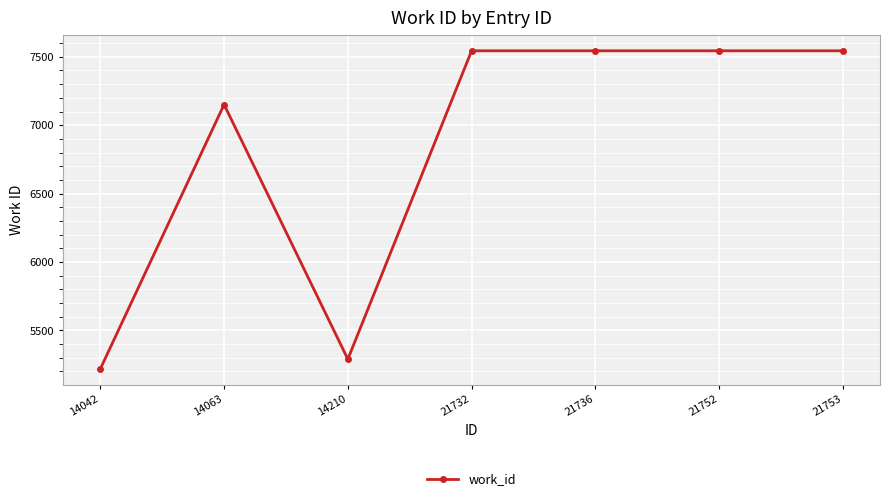

Reading right to left, extract all data points from this chart.

7544	7544	7544	7544	5290	7151	5219